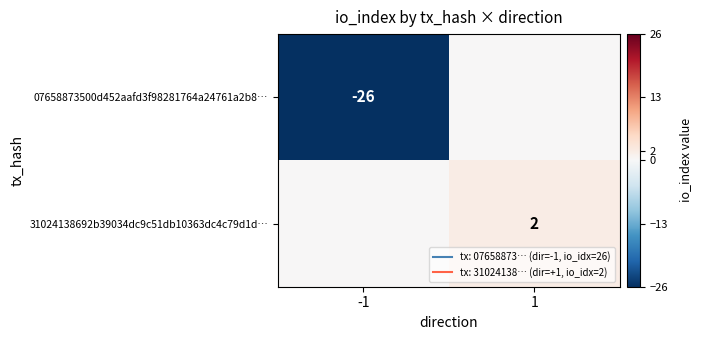

Is it true that 07658873500d452aafd3f98281764a24761a2b8… equals -26 at -1?

True